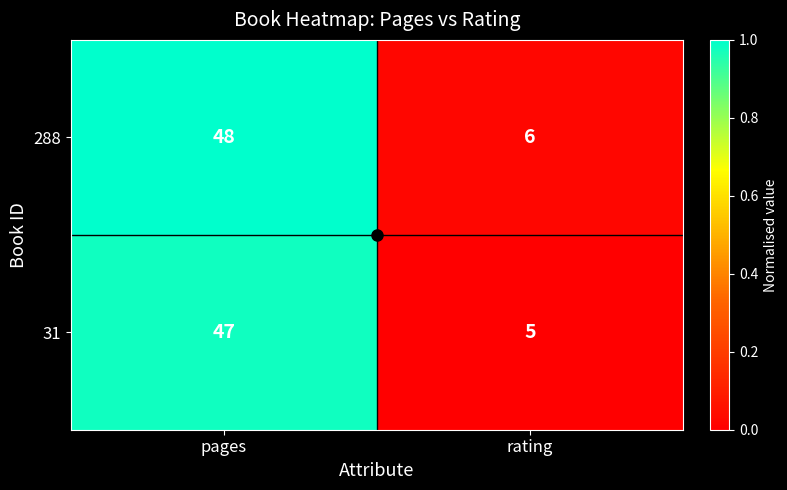

Rank the series at pages from lowest to highest value.

31, 288